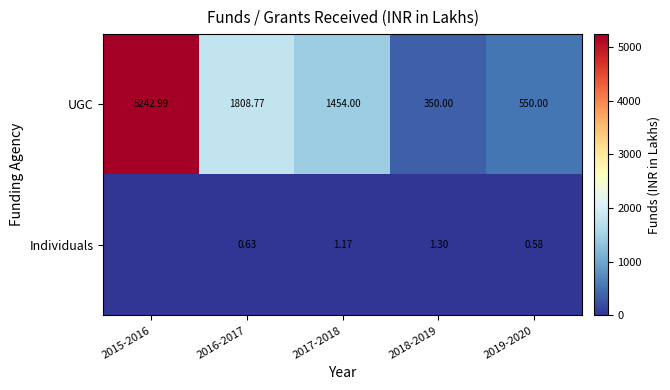

What is the difference between the second highest and second lowest values in the UGC series?

1258.8